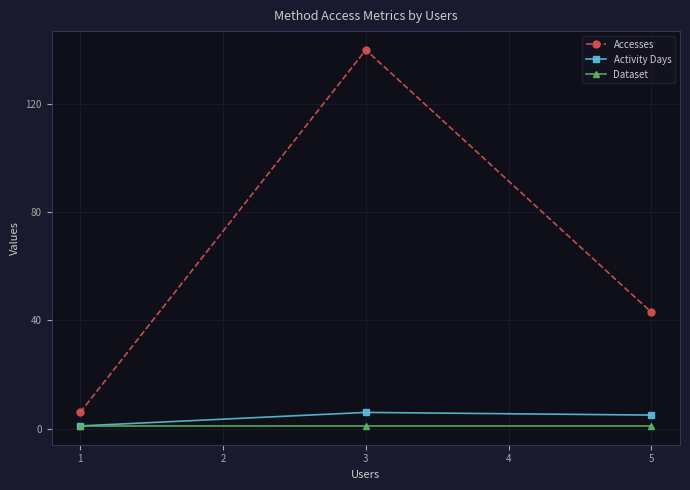

What value does the Accesses series have at 1?

6